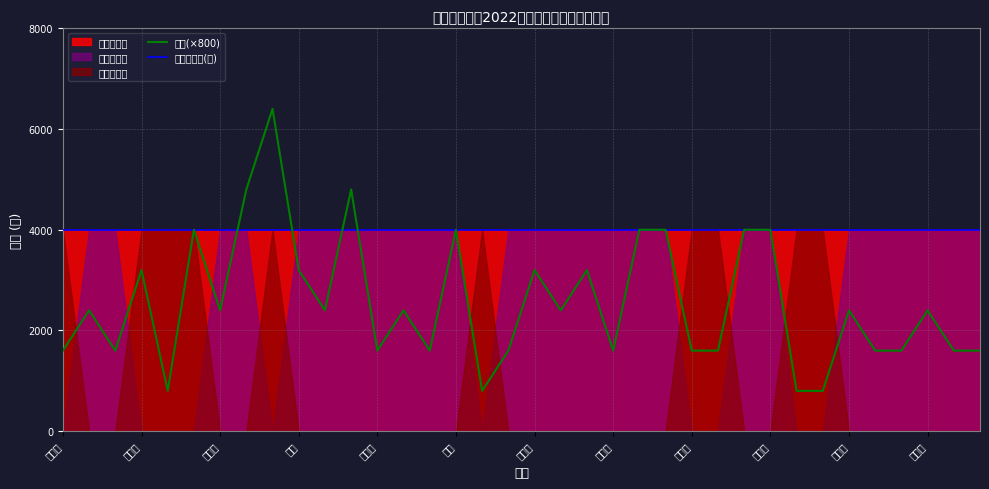

What is the greatest value displayed?

6400